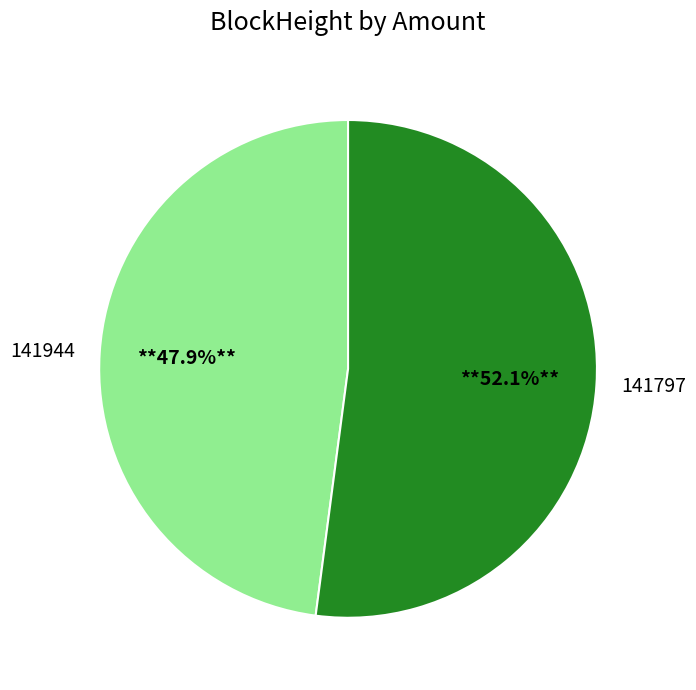

What is the smallest slice in the pie chart?

141944